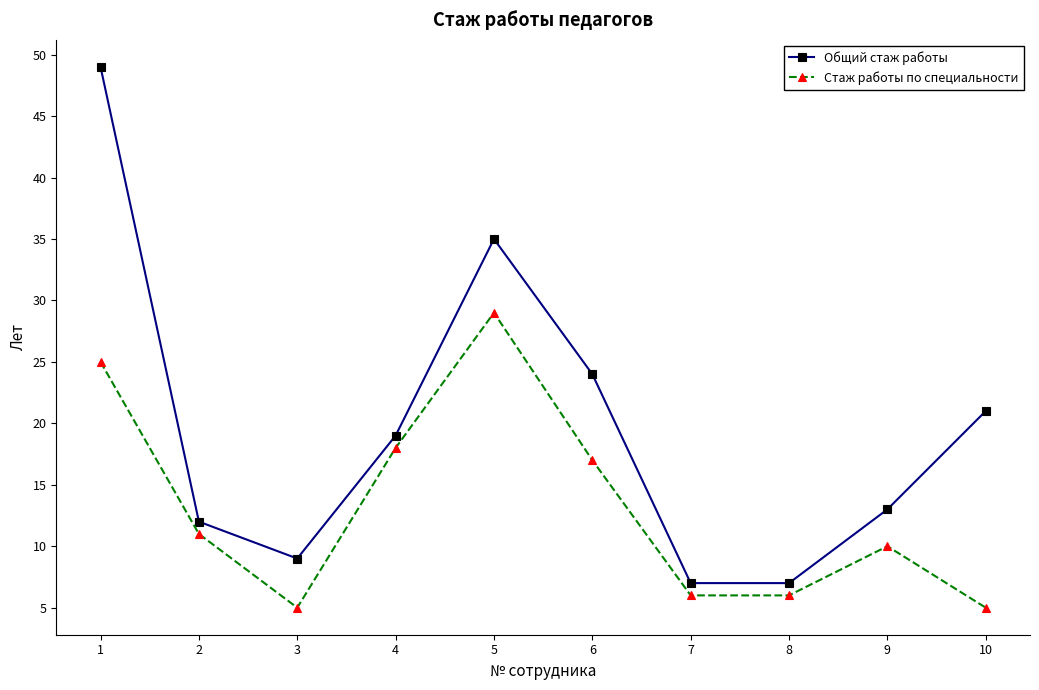

Reading right to left, what are all the values shown in this chart?

Общий стаж работы: 10=21	9=13	8=7	7=7	6=24	5=35	4=19	3=9	2=12	1=49
Стаж работы по специальности: 10=5	9=10	8=6	7=6	6=17	5=29	4=18	3=5	2=11	1=25